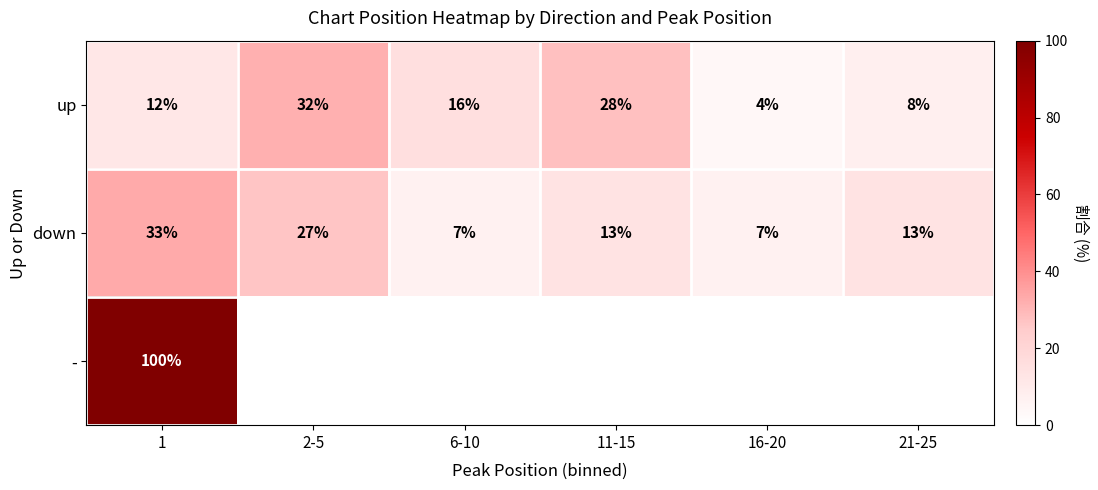

Where does the up series first go above 16?

2-5